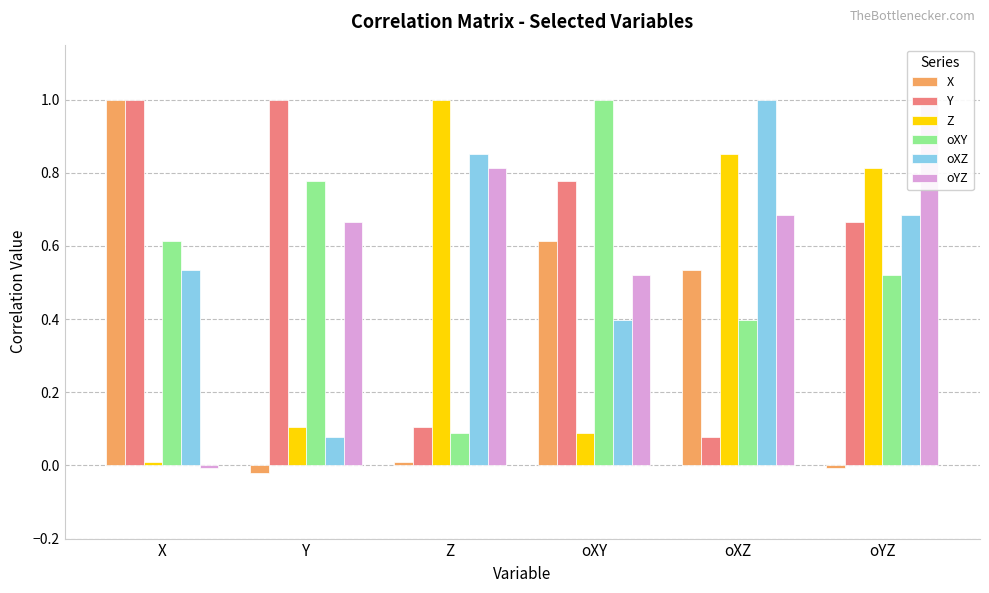

How many categories are shown in the chart?

6